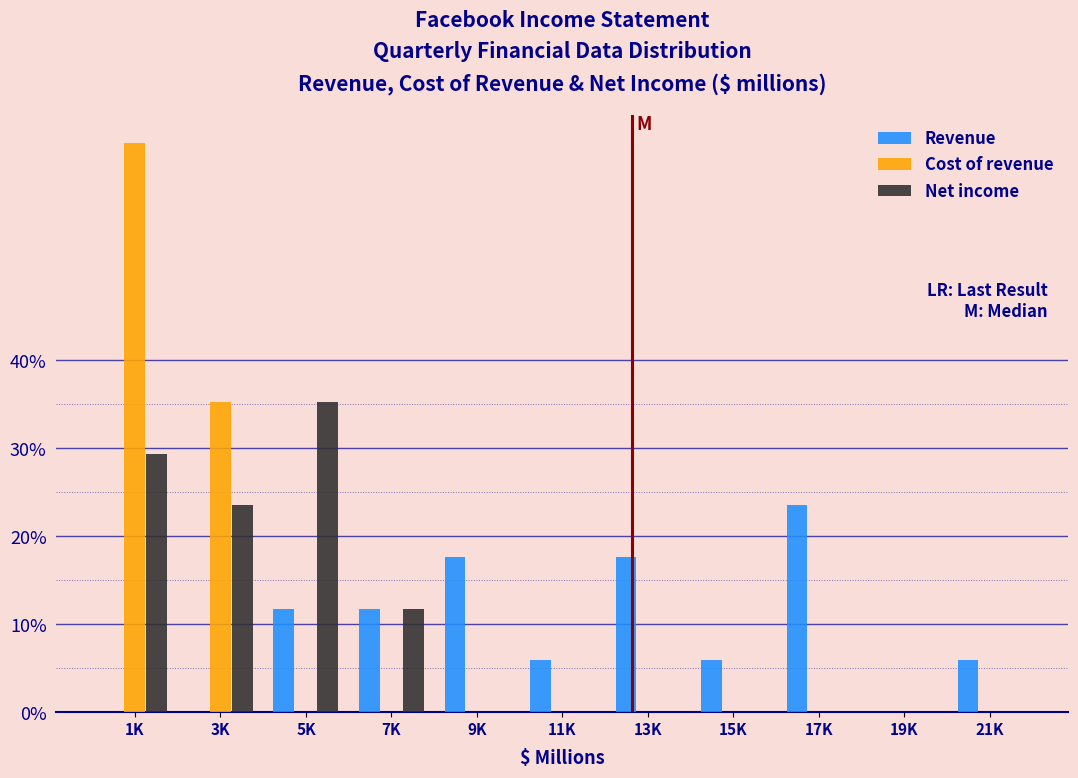

At which label does Revenue first exceed 5?

5K